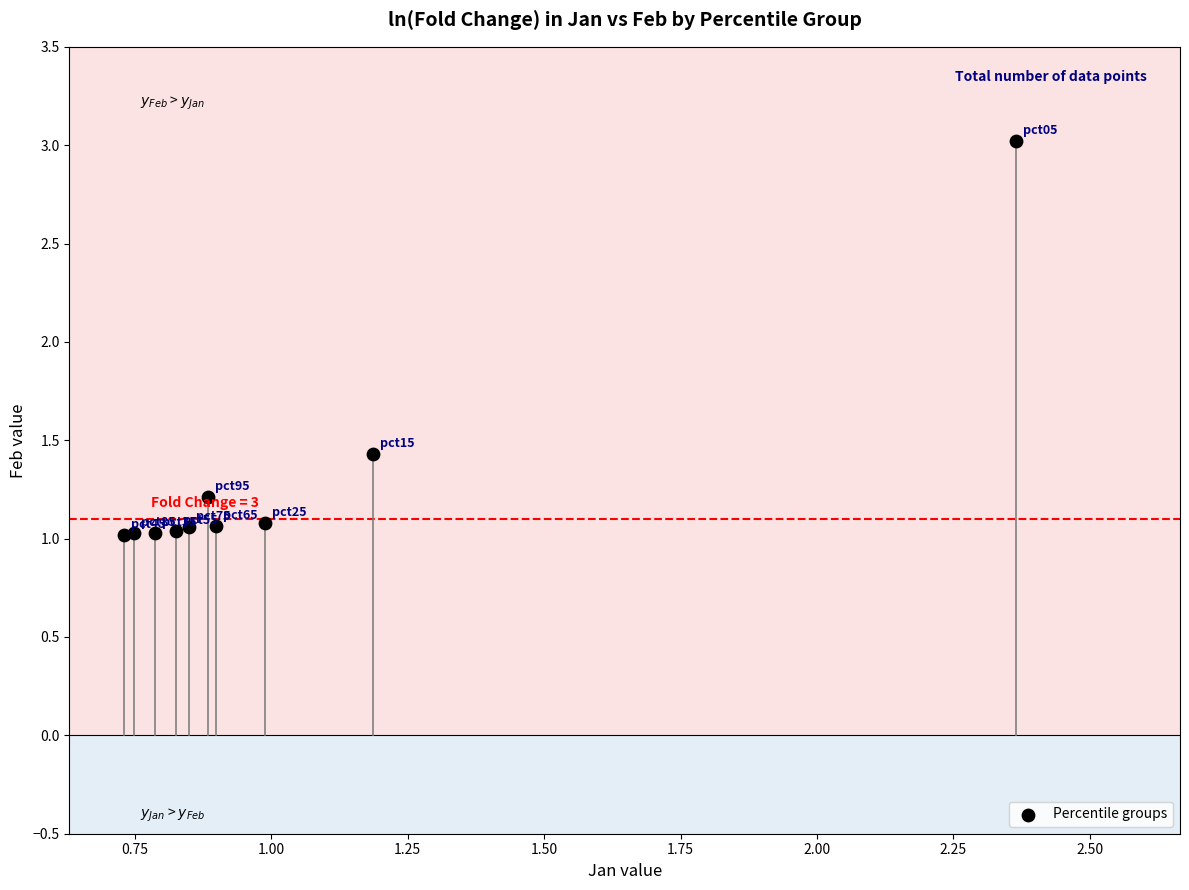

What Y value in the scatter plot is closest to 2?

1.4